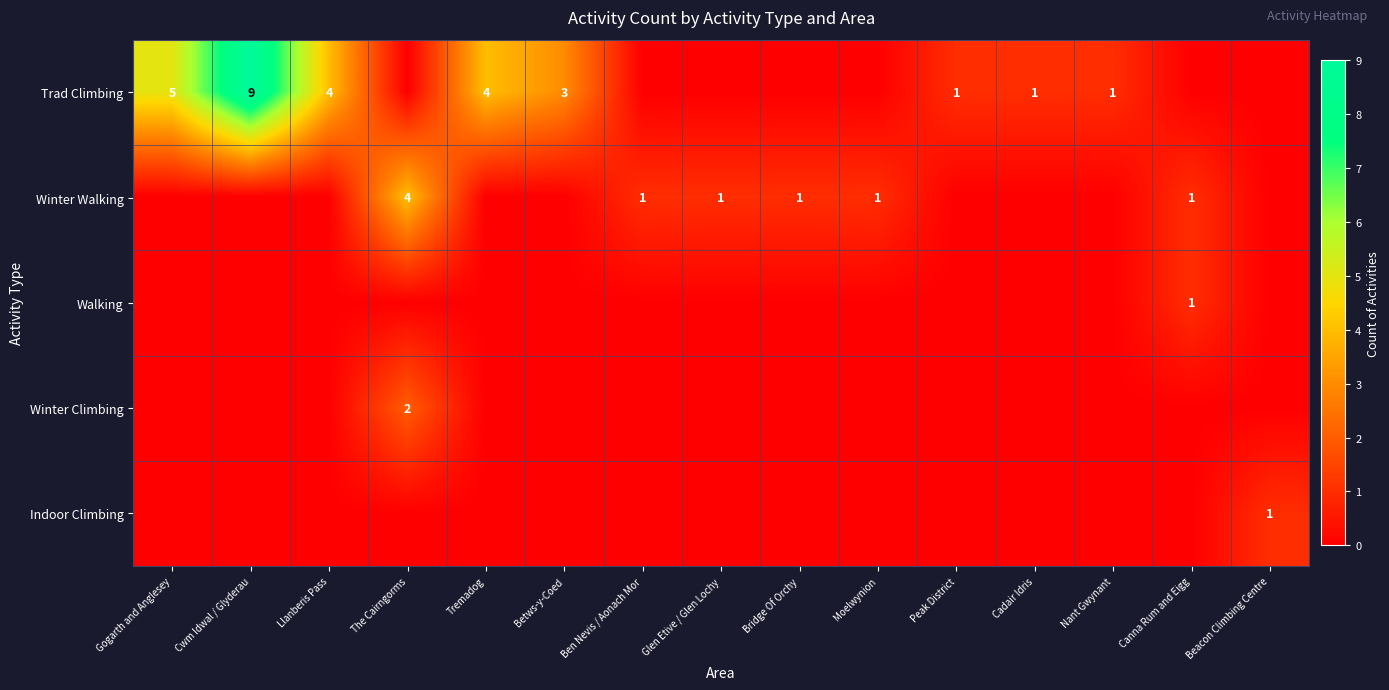

Is the value of Indoor Climbing at Beacon Climbing Centre greater than the value of Trad Climbing at Betws-y-Coed?

No